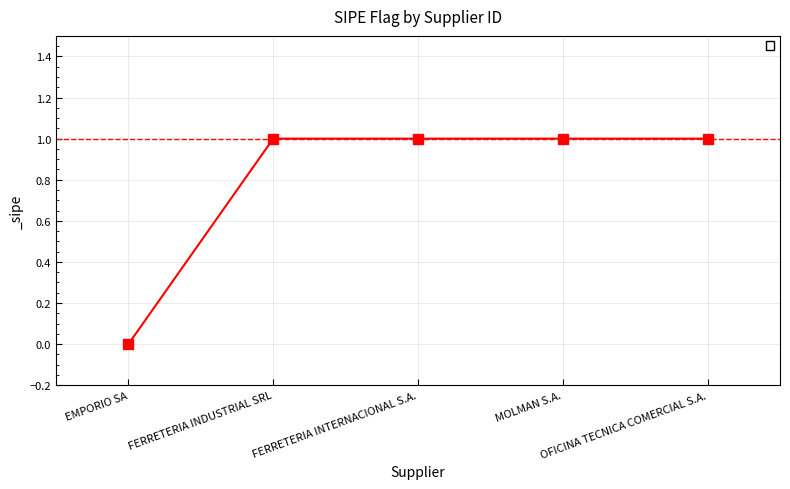

Does the chart display data point markers on the line(s)?

Yes